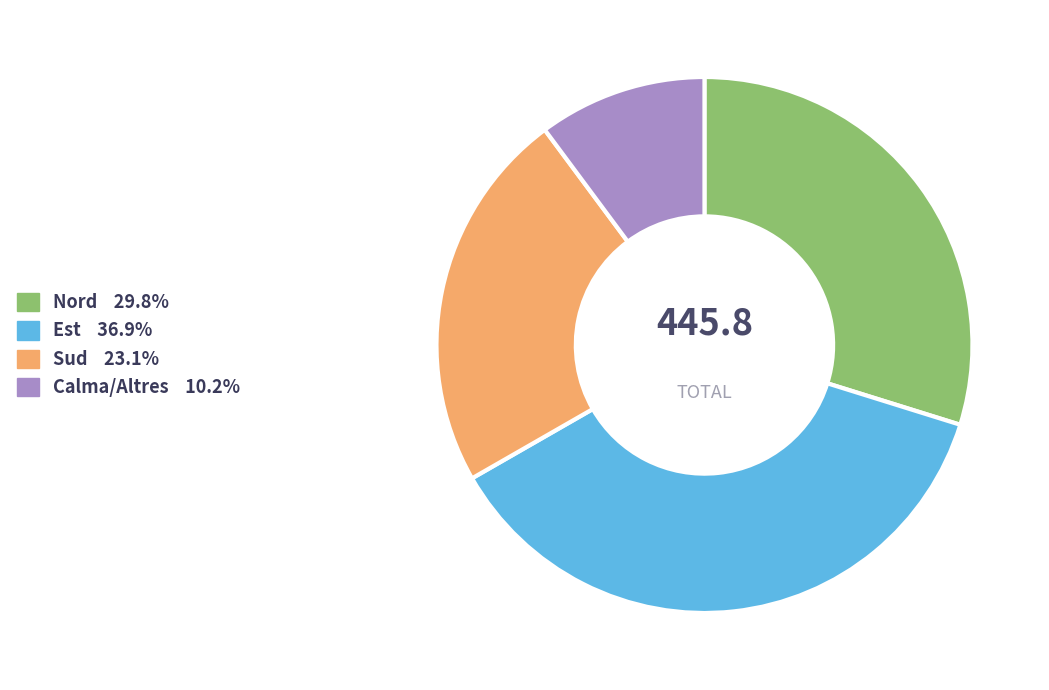

Is there any slice that represents more than half of the pie?

No